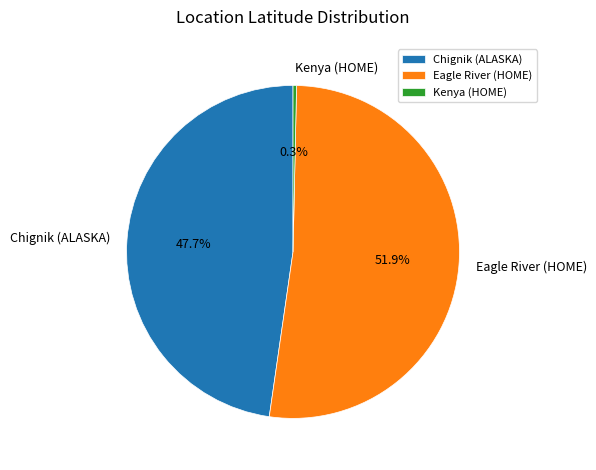

Which category has the smallest portion of the pie?

Kenya (HOME)